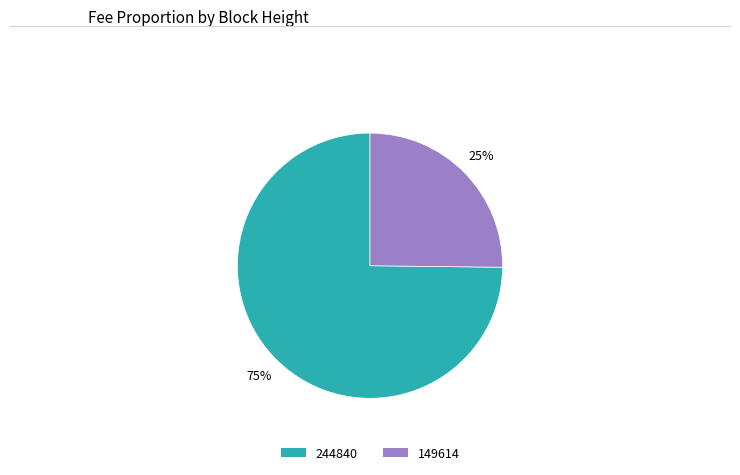

Is it true that 244840 is 88% of the pie?

False